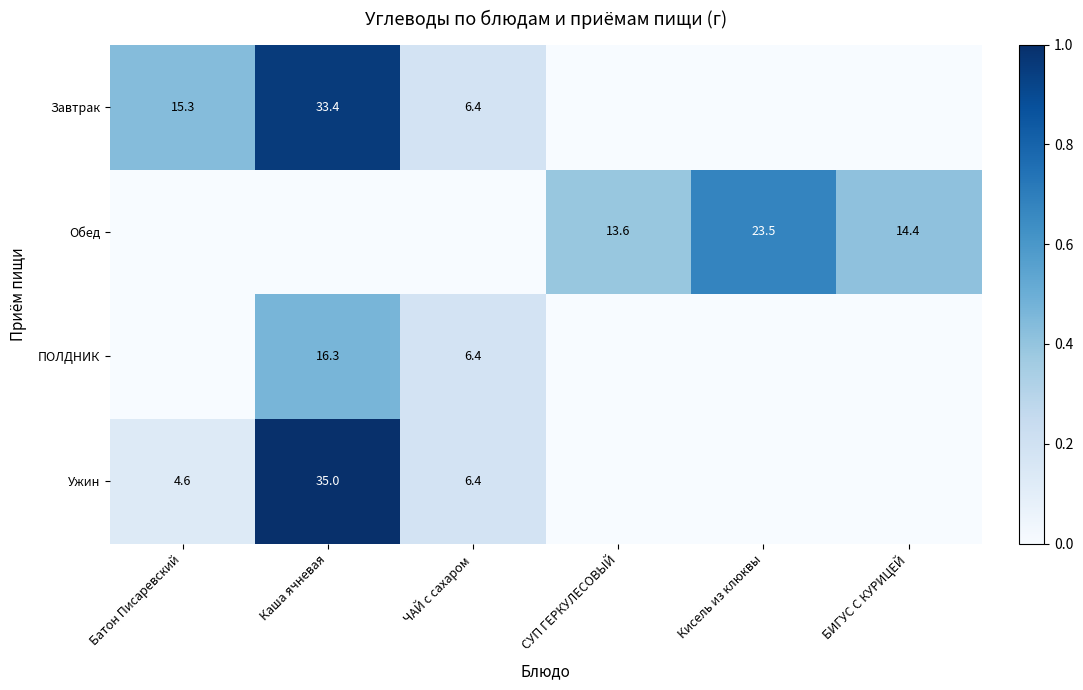

What is the difference between the Завтрак values at ЧАЙ с сахаром and Каша ячневая?

27.0